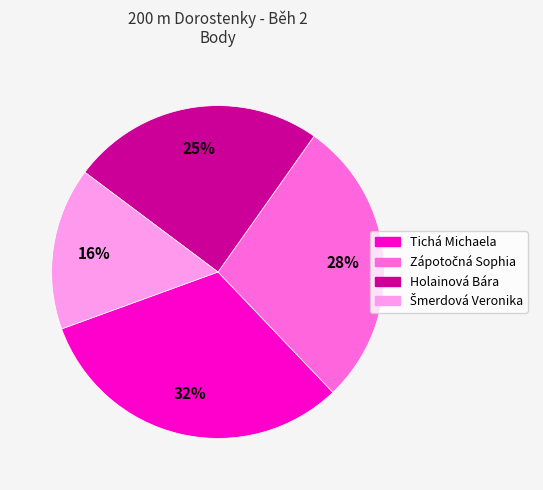

Do Holainová Bára and Tichá Michaela together represent more than half of the pie?

Yes